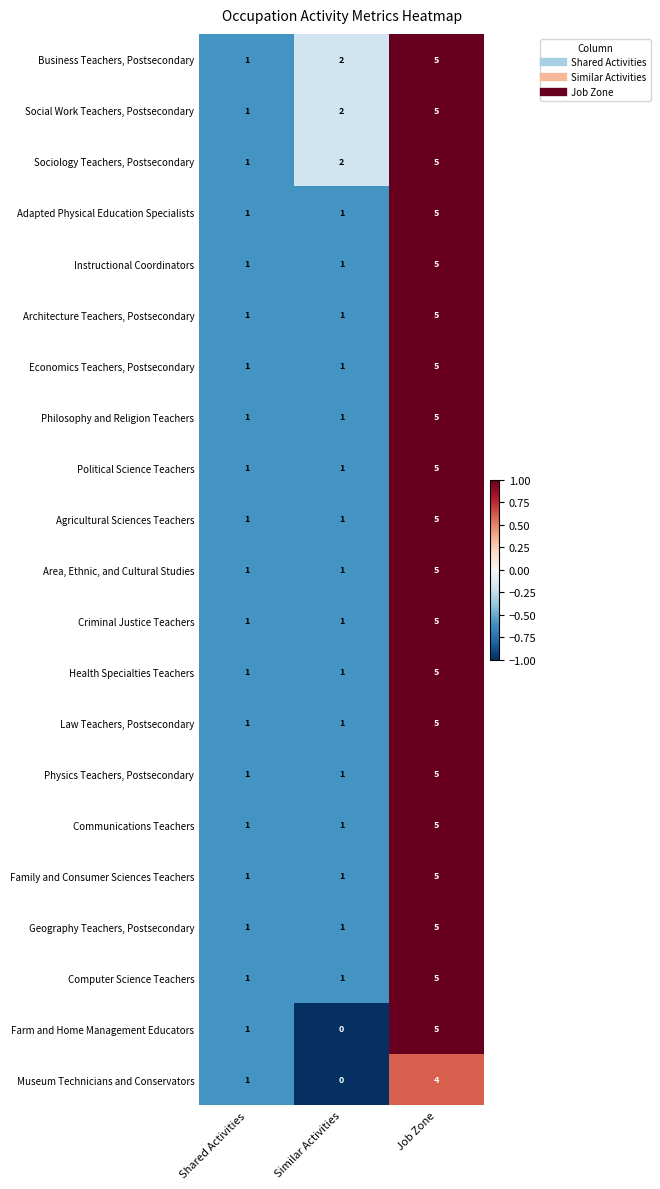

At which category is the sum across all series the highest?

Job Zone